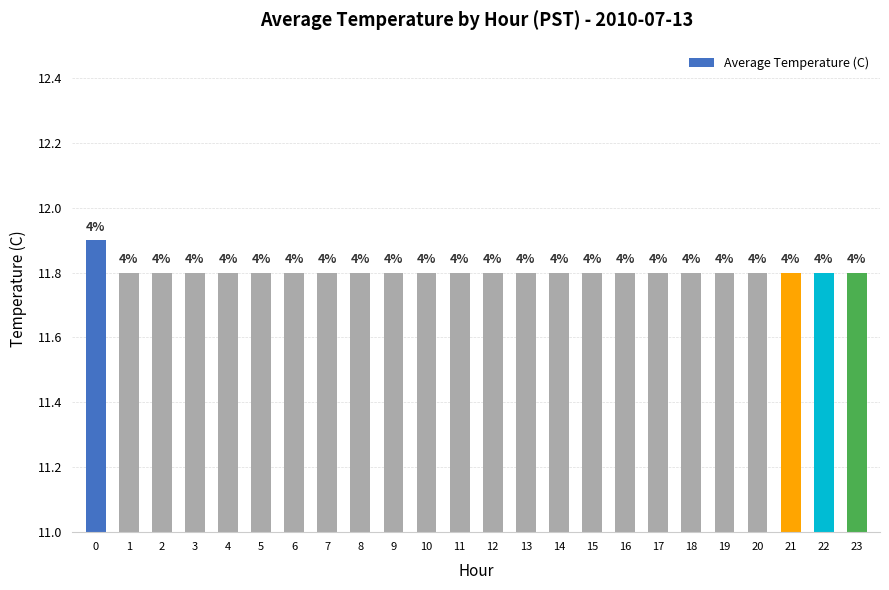

What is the value of the 9th bar from the left?

11.8